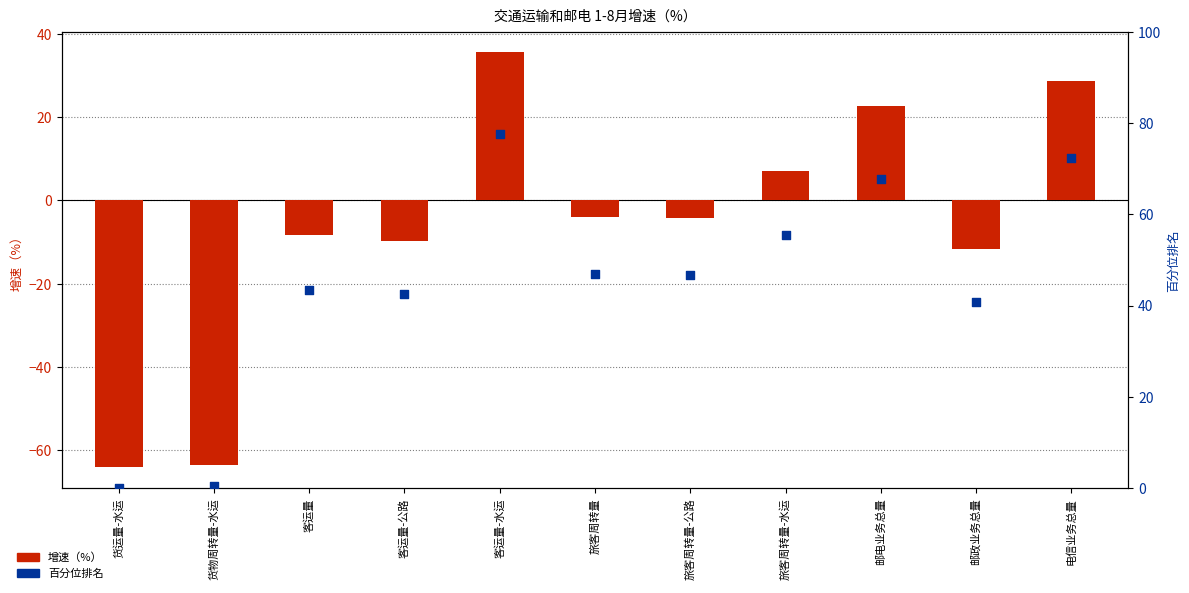

Which series contains the lowest Y value?

增速（%）